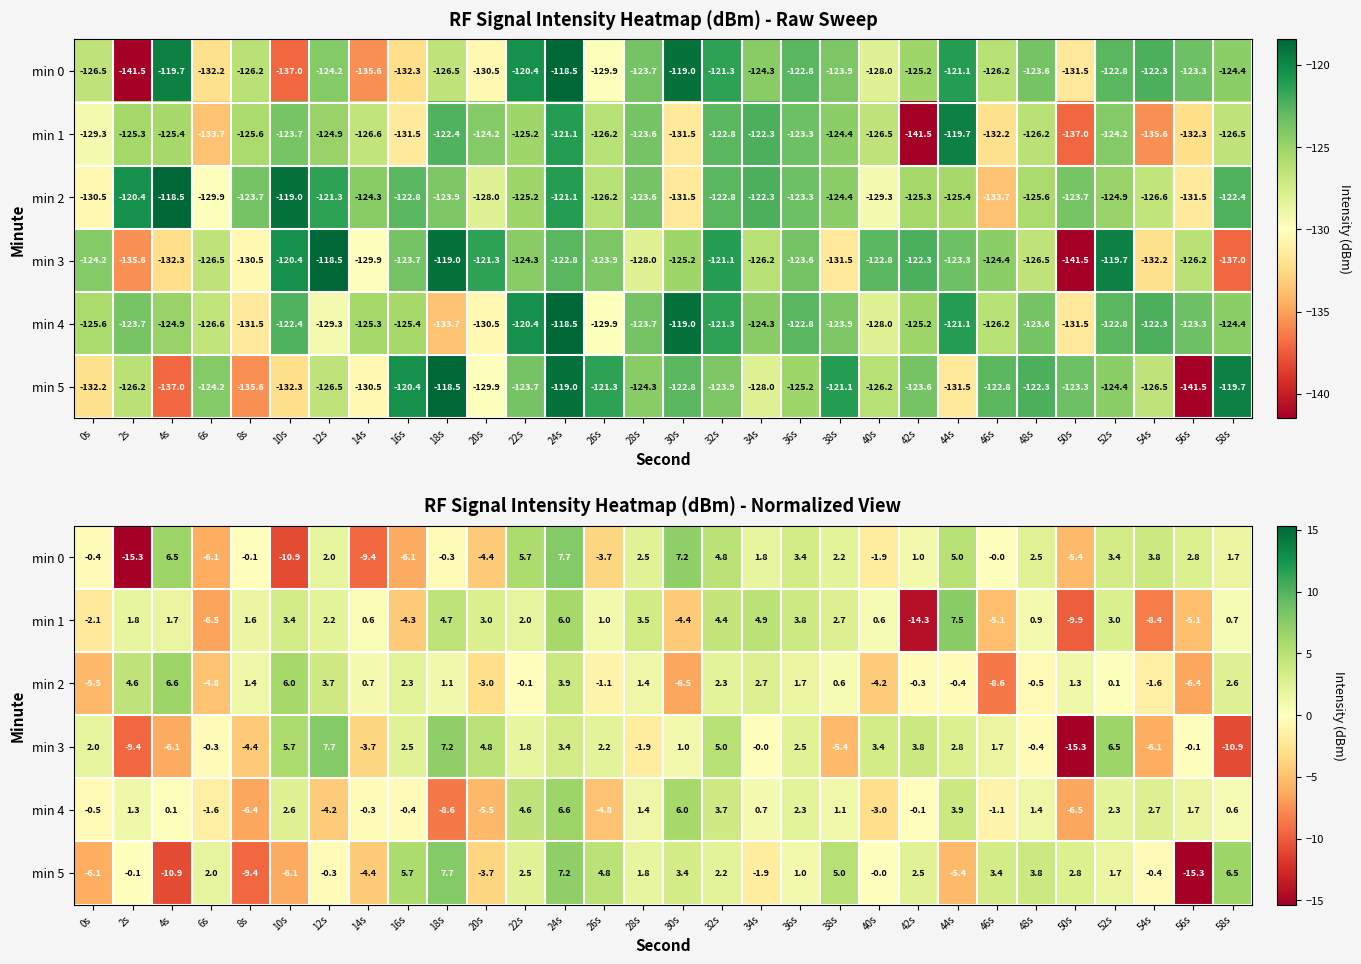

Is the value of min 2 at 40s greater than the value of min 5 at 44s?

Yes